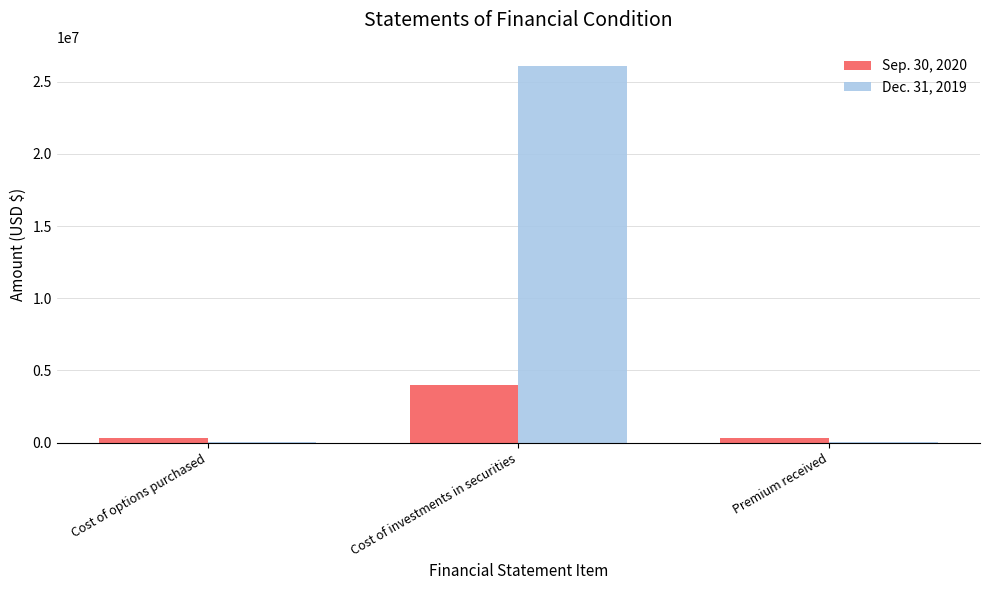

Which series has the largest range (max minus min)?

Dec. 31, 2019